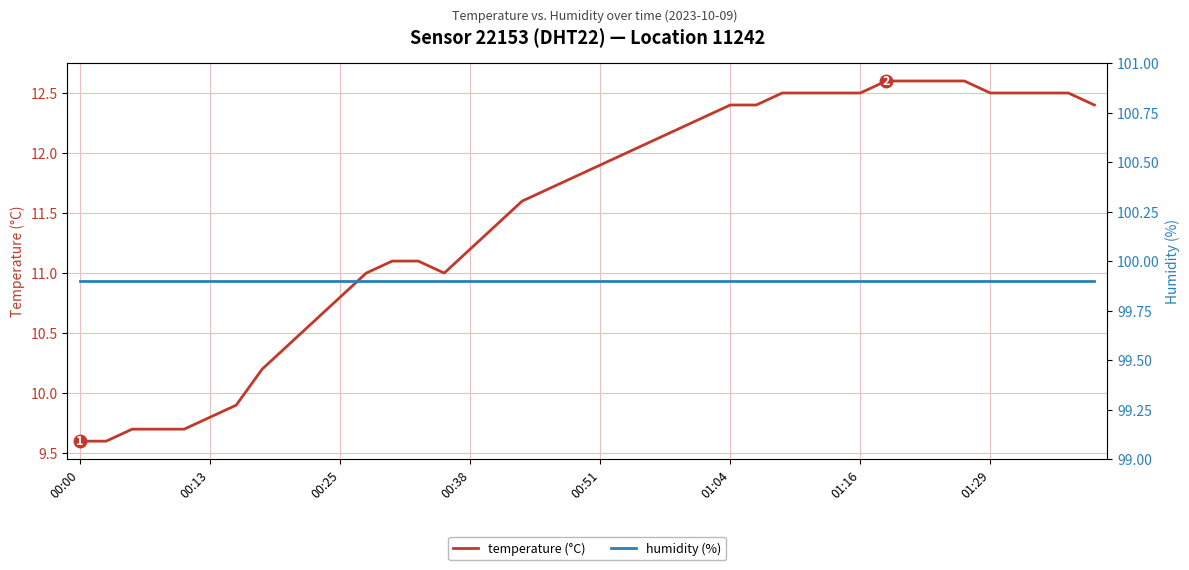

List the series in order of their overall mean, highest first.

humidity (%), temperature (°C)